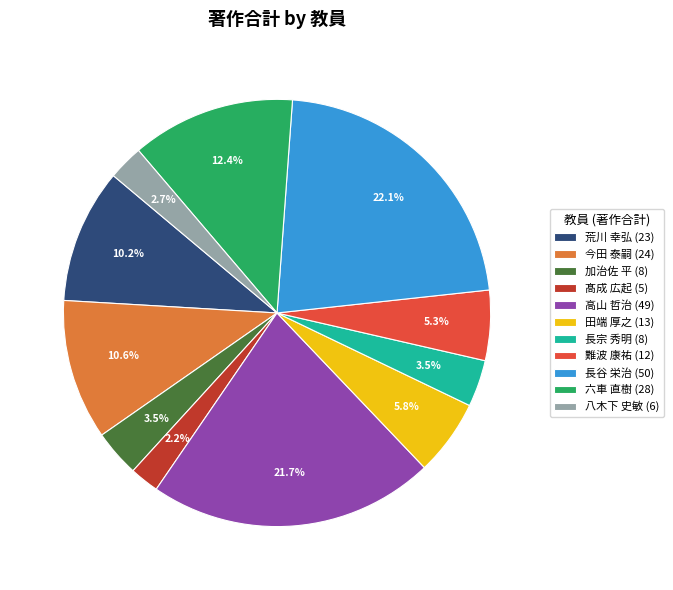

Between 六車 直樹 (28) and 髙成 広起 (5), which is larger?

六車 直樹 (28)